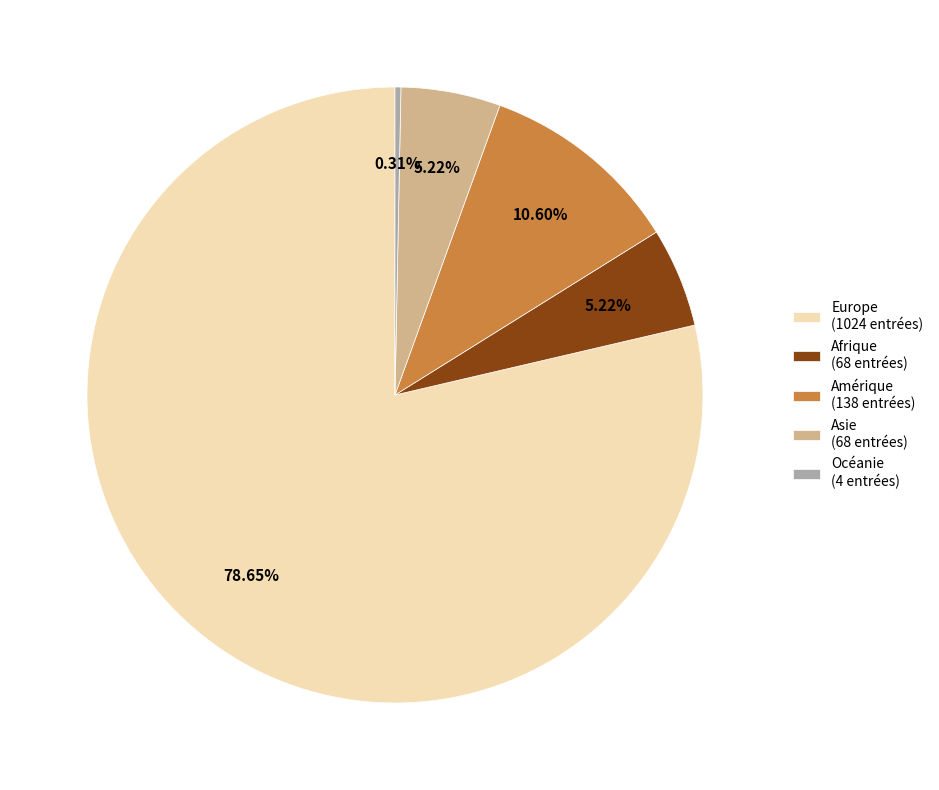

What is the smallest slice in the pie chart?

Océanie